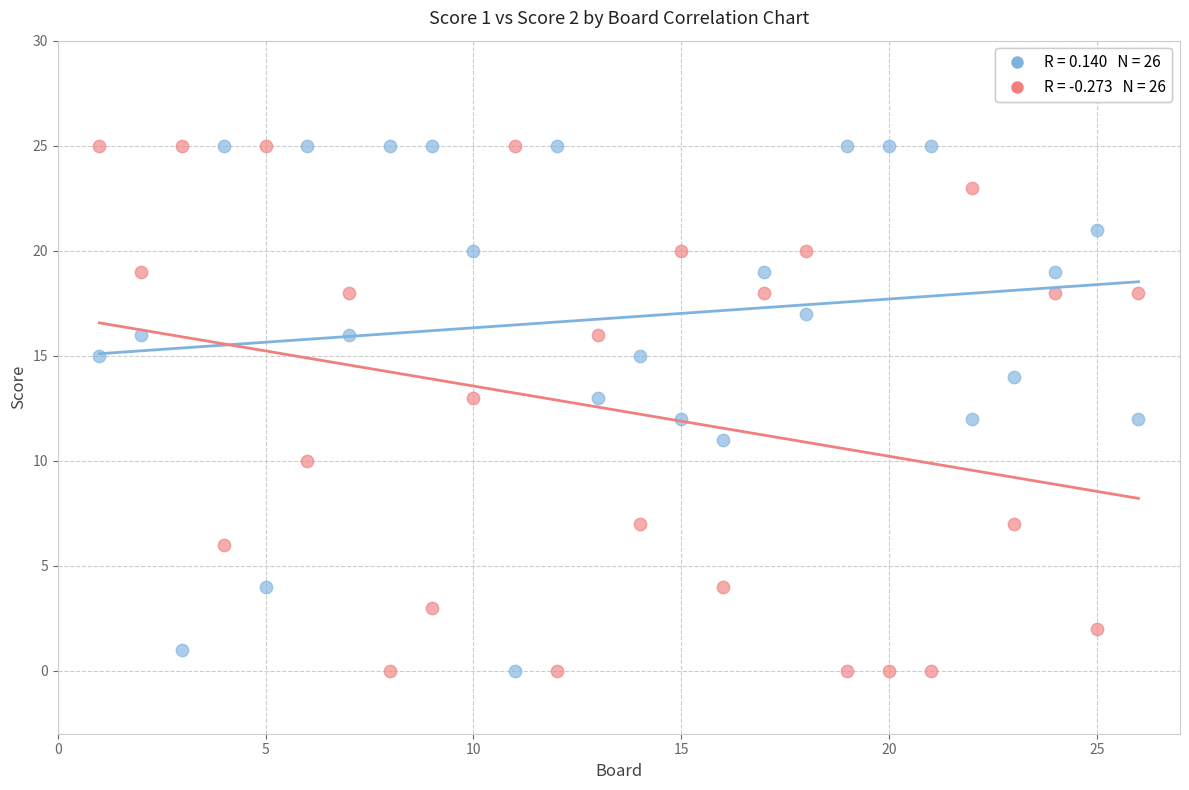

Across all data points, what is the range of Y values (max minus min)?

25